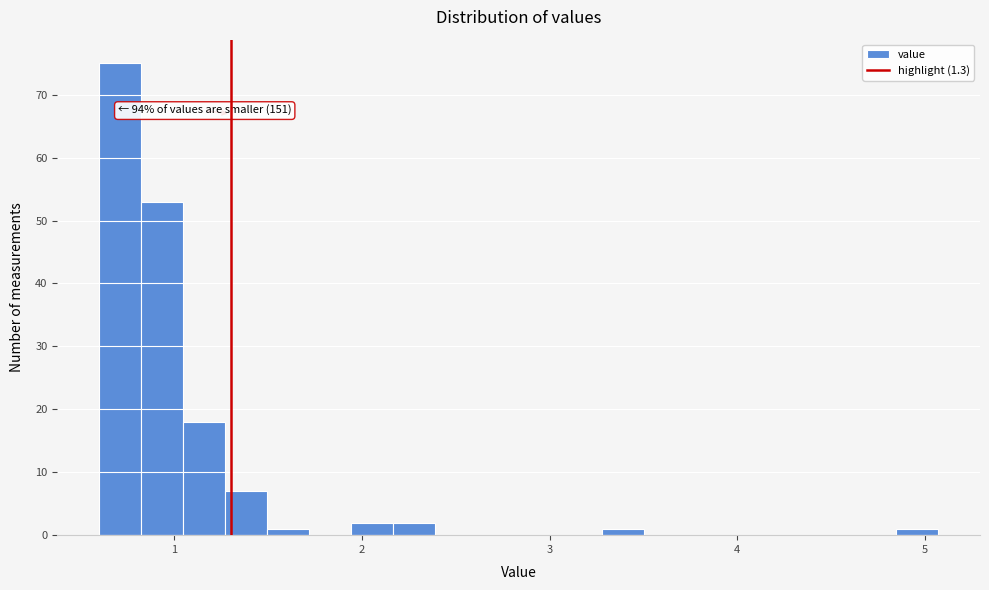

Read against the x-axis, roughly where is the centre of the tallest bar?

0.7